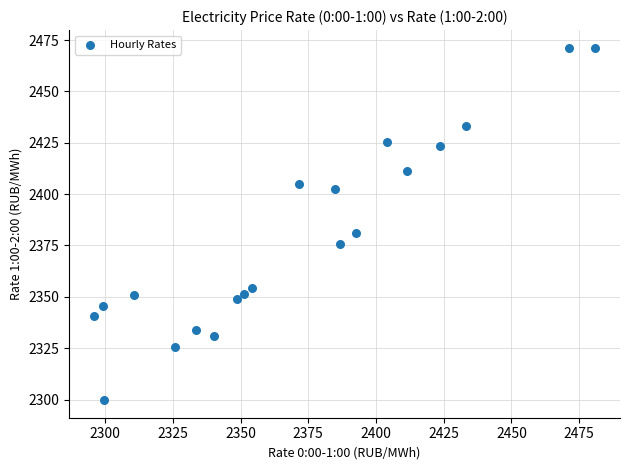

What is the range of X values (max minus min)?

184.9